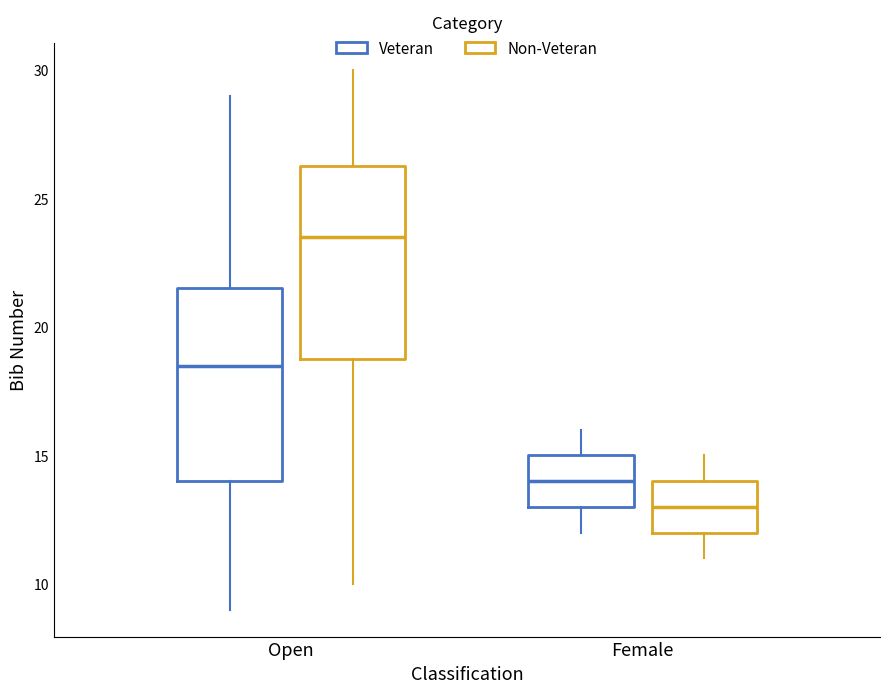

Where is the upper edge of the box for Open (Non-Veteran) on the y-axis? The values are not printed on the chart, so give them approximately, as read against the axis.

26.5